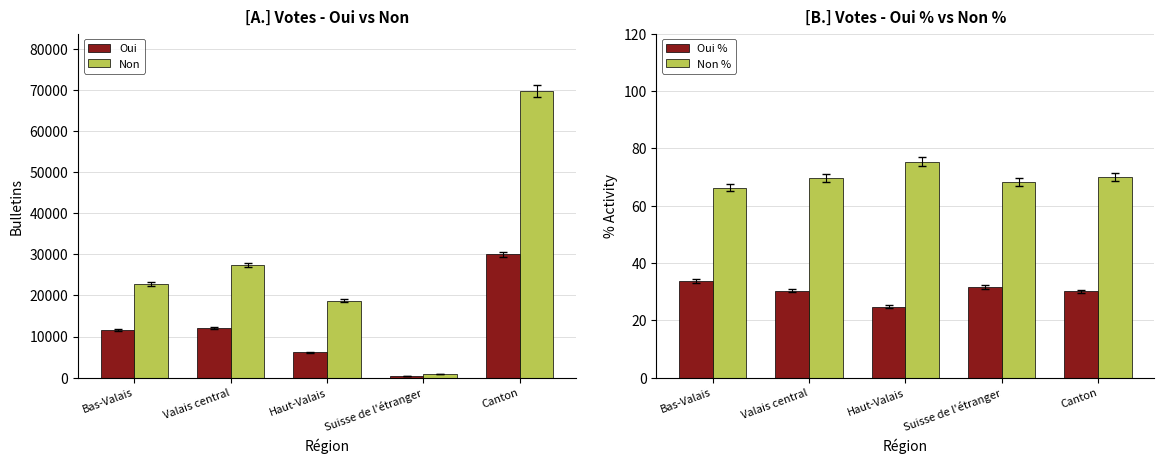

List the labels in order of Non value, largest first.

Canton, Valais central, Bas-Valais, Haut-Valais, Suisse de l'étranger